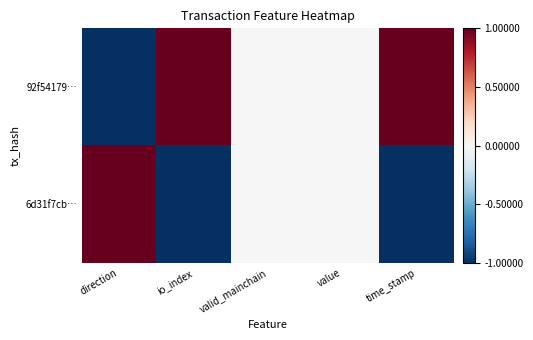

Reading right to left, transcribe all the data shown in this chart.

92f54179…: time_stamp=1	value=0	valid_mainchain=0	io_index=1	direction=-1
6d31f7cb…: time_stamp=-1	value=0	valid_mainchain=0	io_index=-1	direction=1